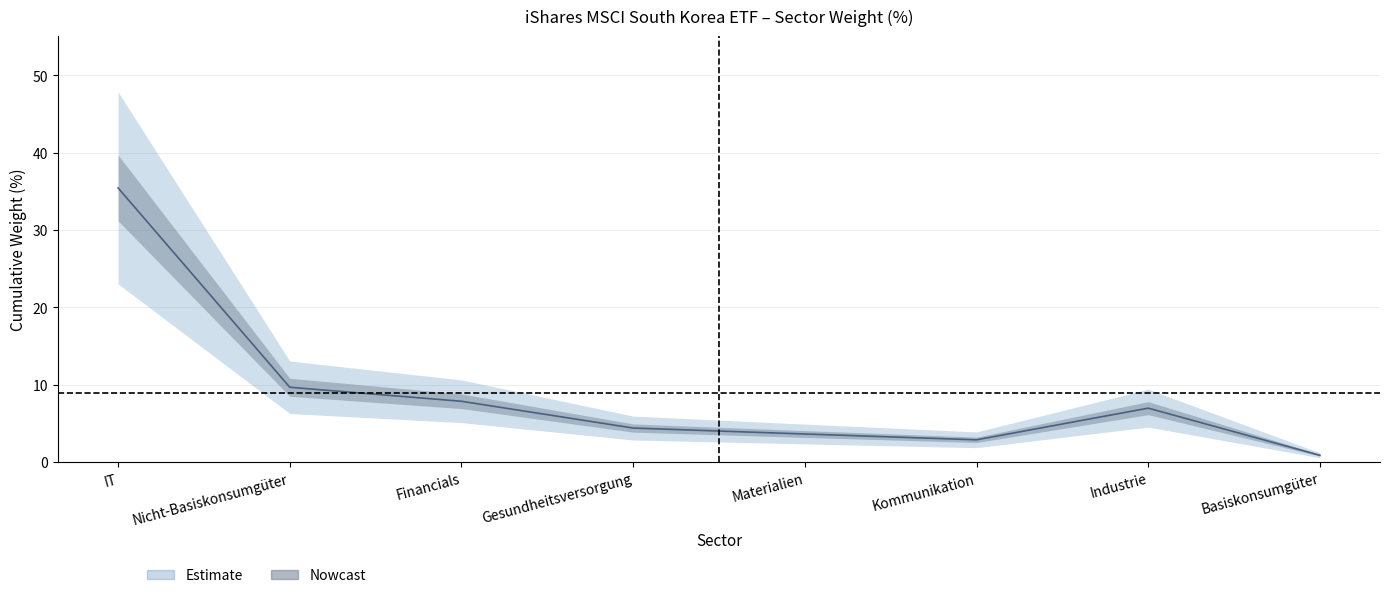

What is the value of the 5th point from the left?

3.5